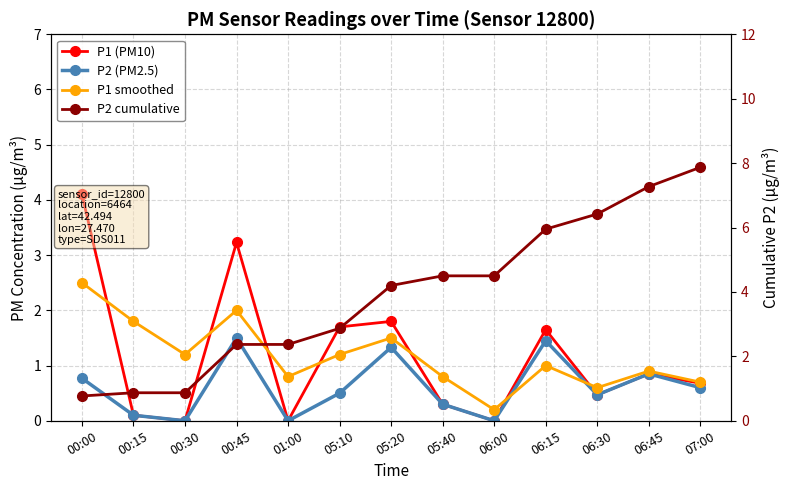

What is the difference between the P2 (PM2.5) values at 00:45 and 05:10?

1.0